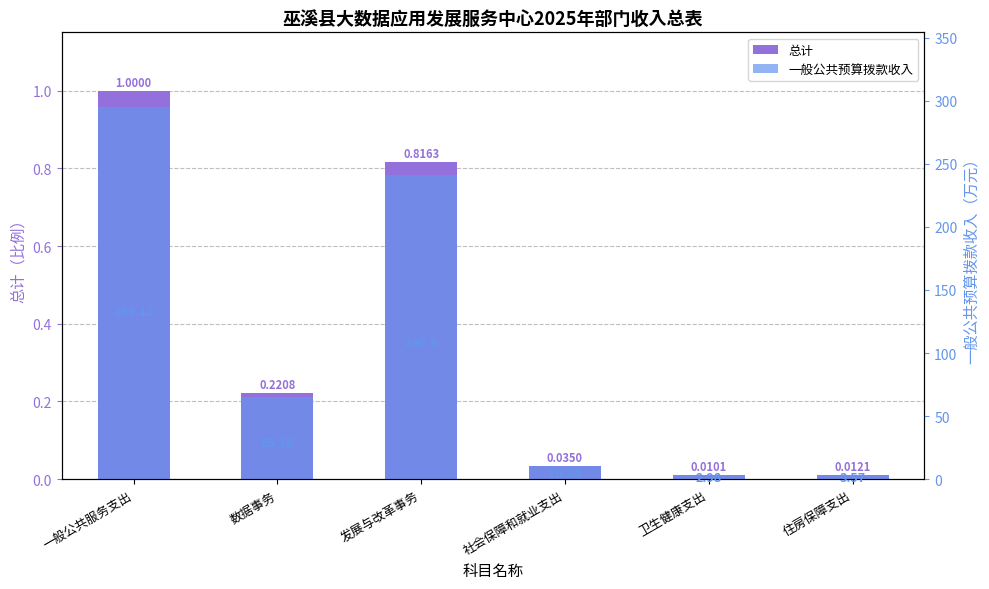

Reading left to right, transcribe all the data shown in this chart.

总计: 一般公共服务支出=1.0	数据事务=0.2	发展与改革事务=0.8	社会保障和就业支出=0.0	卫生健康支出=0.0	住房保障支出=0.0
一般公共预算拨款收入: 一般公共服务支出=295.1	数据事务=65.2	发展与改革事务=240.9	社会保障和就业支出=10.3	卫生健康支出=3.0	住房保障支出=3.6